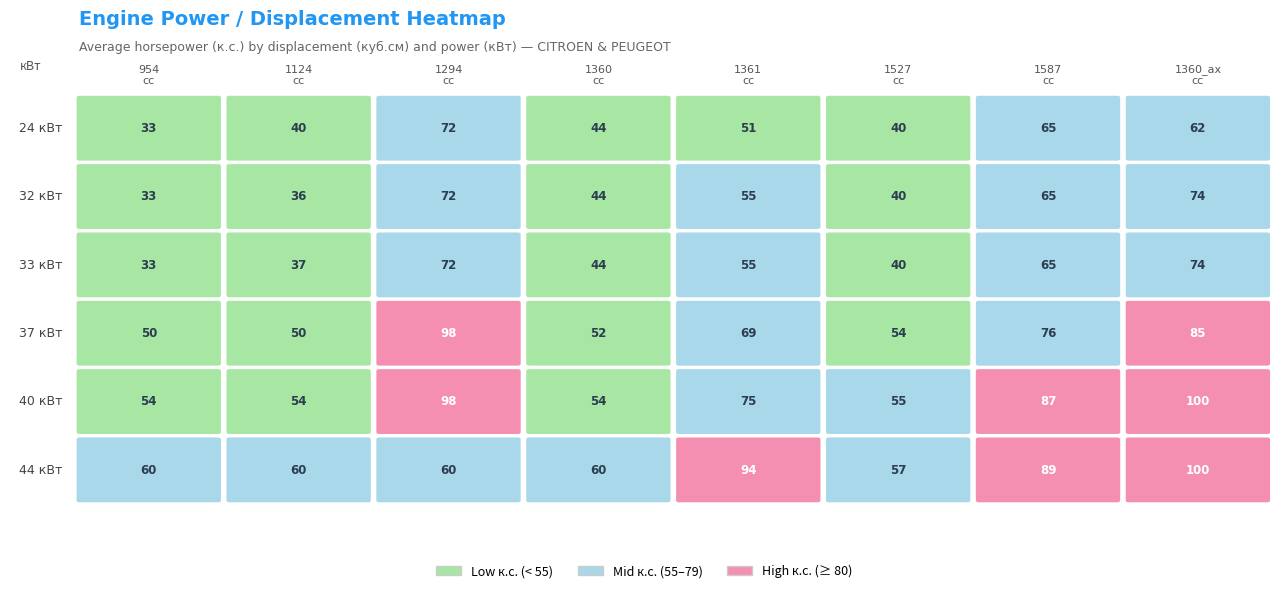

Is the value of 1360_ax at 33 greater than the value of 1124 at 40?

Yes